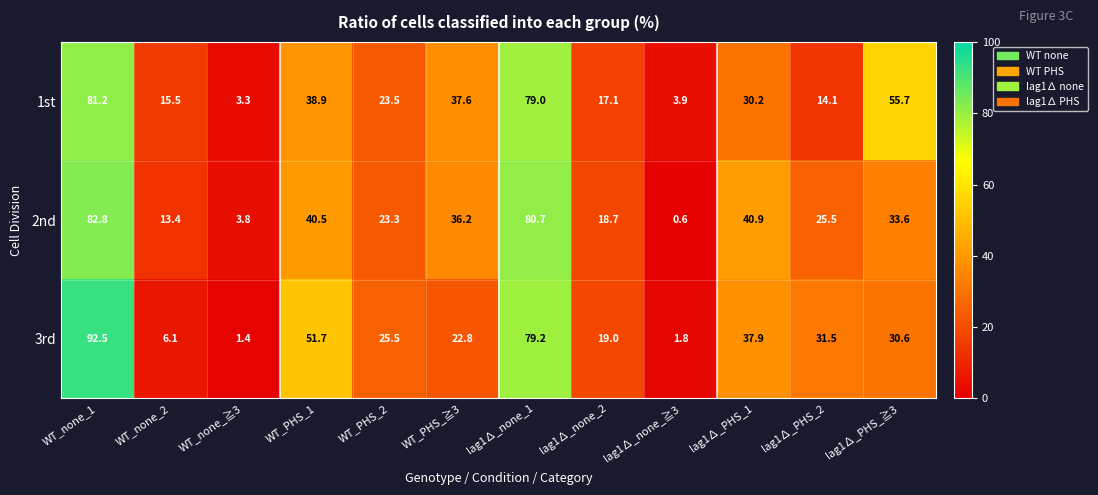

Rank the series at lag1∆_PHS_≧3 from lowest to highest value.

3rd, 2nd, 1st